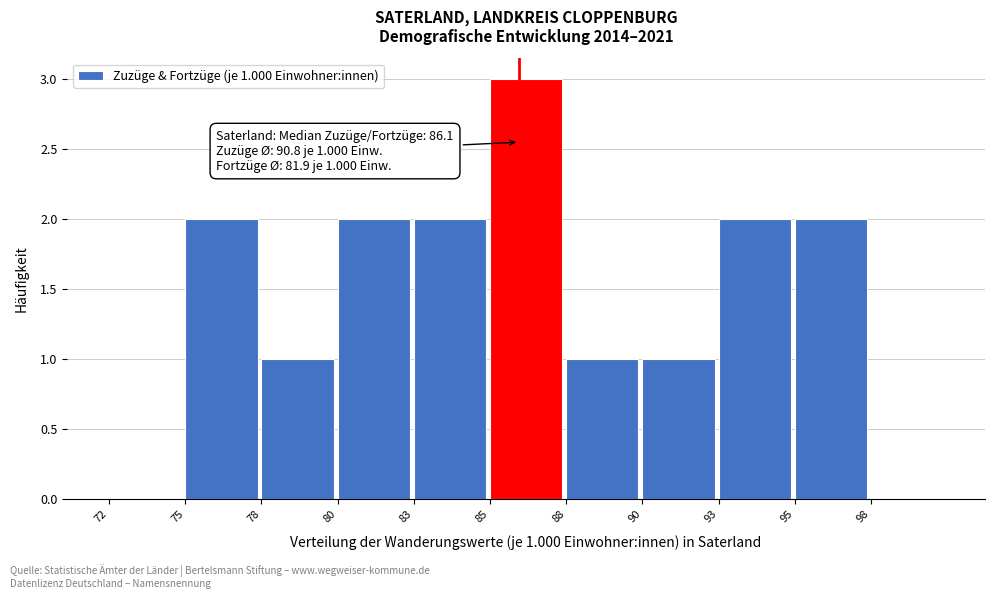

Reading left to right, list all the values displayed in this chart.

72=0	75=2	78=1	80=2	83=2	85=3	88=1	90=1	93=2	95=2	98=0